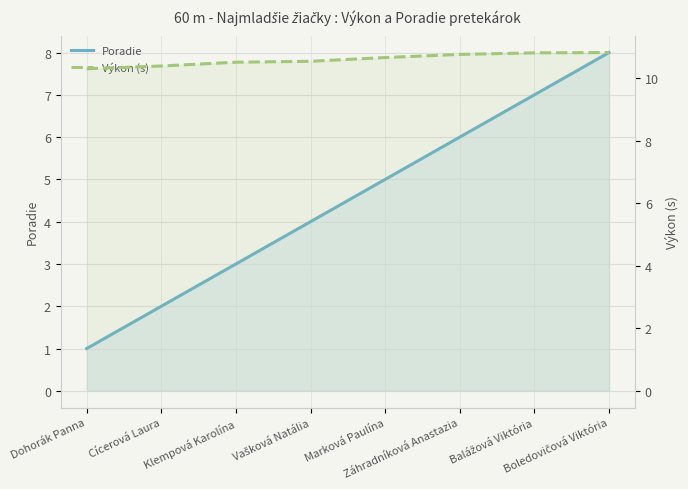

What is the difference between the highest and lowest values at Záhradníková Anastazia?

4.8